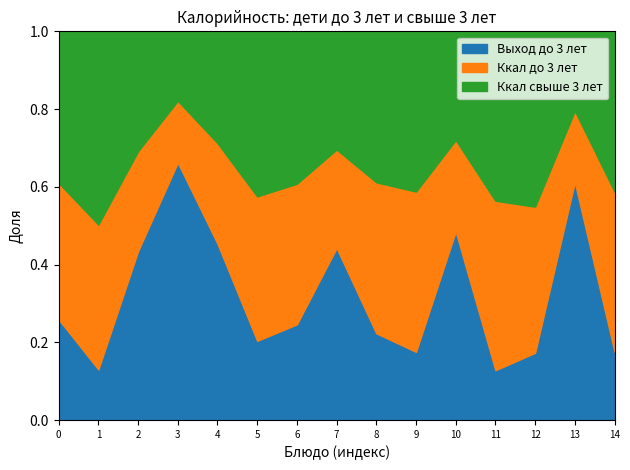

Reading left to right, extract all data points from this chart.

Выход до 3 лет: Каша ячневая=180.0	Бутерброд с сыром=30.0	Какао с молоком=150.0	Помидоры=40.0	Суп с рыбными консервами=180.0	Печень по-строгановски=70.0	Макаронные изделия=120.0	Компот=150.0	Хлеб бородинский=30.0	Хлеб пшеничный (обед)=30.0	Сок фруктовый=160.0	Вафли=20.0	Каша гречневая=150.0	Чай с сахаром=180.0	Хлеб пшеничный (ужин)=20.0
Ккал до 3 лет: Каша ячневая=244.1	Бутерброд с сыром=86.0	Какао с молоком=88.7	Помидоры=9.6	Суп с рыбными консервами=102.7	Печень по-строгановски=127.6	Макаронные изделия=176.3	Компот=85.8	Хлеб бородинский=52.2	Хлеб пшеничный (обед)=70.5	Сок фруктовый=77.7	Вафли=68.0	Каша гречневая=325.7	Чай с сахаром=54.1	Хлеб пшеничный (ужин)=47.0
Ккал свыше 3 лет: Каша ячневая=271.2	Бутерброд с сыром=114.6	Какао с молоком=106.5	Помидоры=10.8	Суп с рыбными консервами=114.1	Печень по-строгановски=145.9	Макаронные изделия=191.0	Компот=103.0	Хлеб бородинский=52.2	Хлеб пшеничный (обед)=70.5	Сок фруктовый=92.3	Вафли=68.0	Каша гречневая=390.9	Чай с сахаром=60.1	Хлеб пшеничный (ужин)=47.0